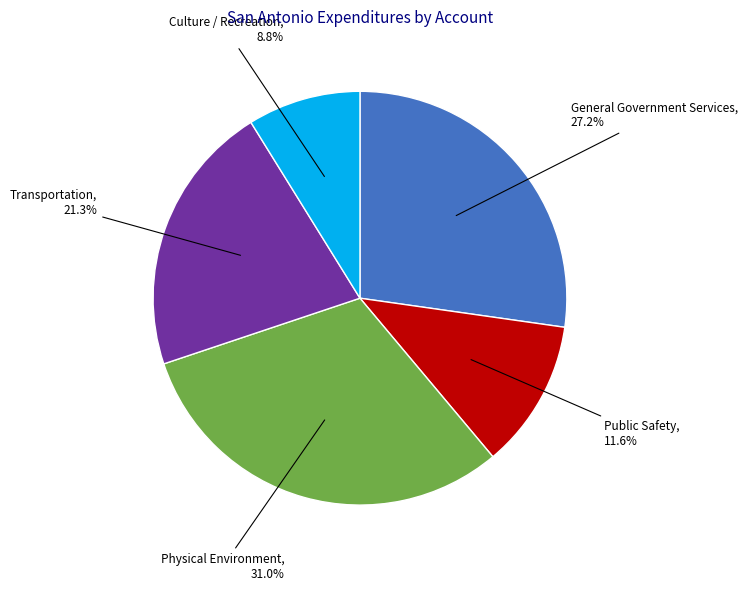

How many segments does this pie chart have?

5